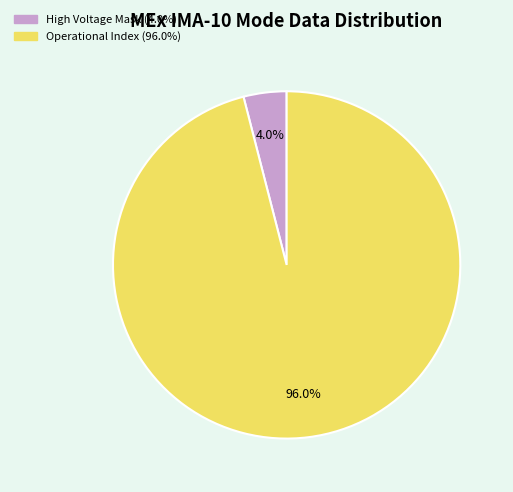

Is there any slice that represents more than half of the pie?

Yes